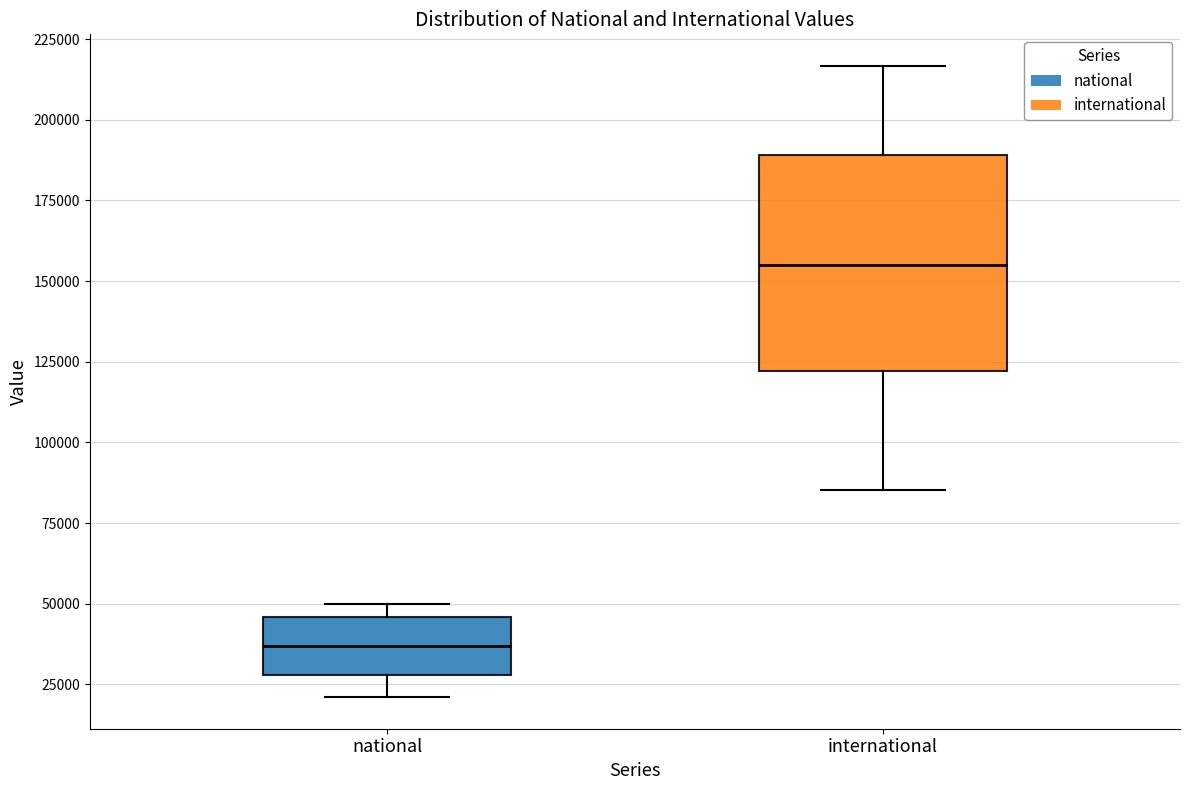

Reading left to right, read every box against the y-axis: the position of its median line, the range the box covers, and the ends of its whiskers. The values are not printed on the chart, so give them approximately, as read against the axis.

national: median 35000, box 30000 to 45000, whiskers 20000 to 50000
international: median 155000, box 120000 to 190000, whiskers 85000 to 215000